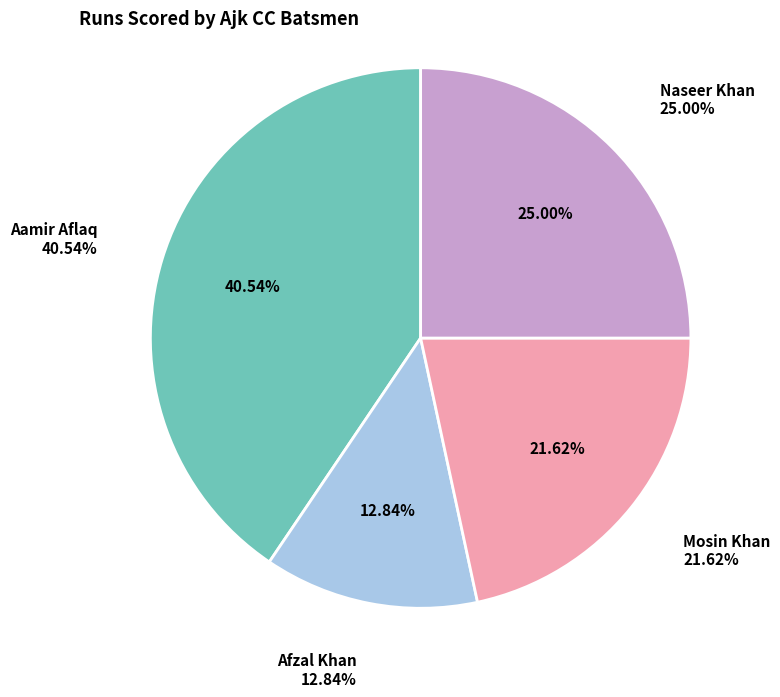

Is it true that Aamir Aflaq is 41% of the pie?

True